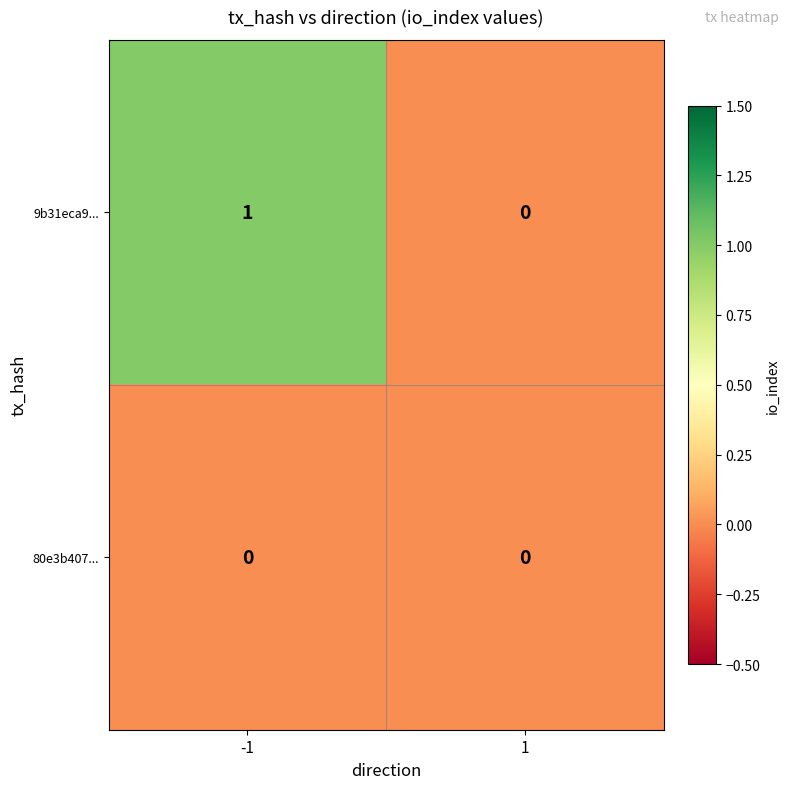

Which category has the highest value across all series?

-1